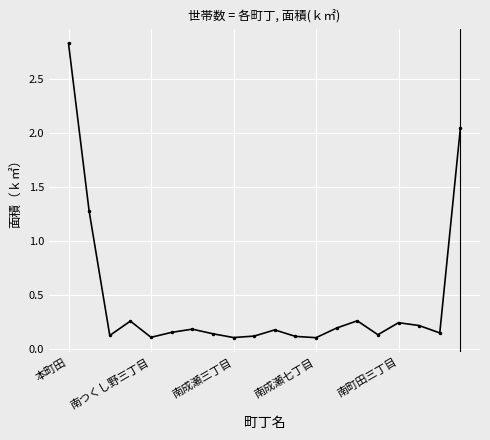

How many lines are shown in the chart?

1